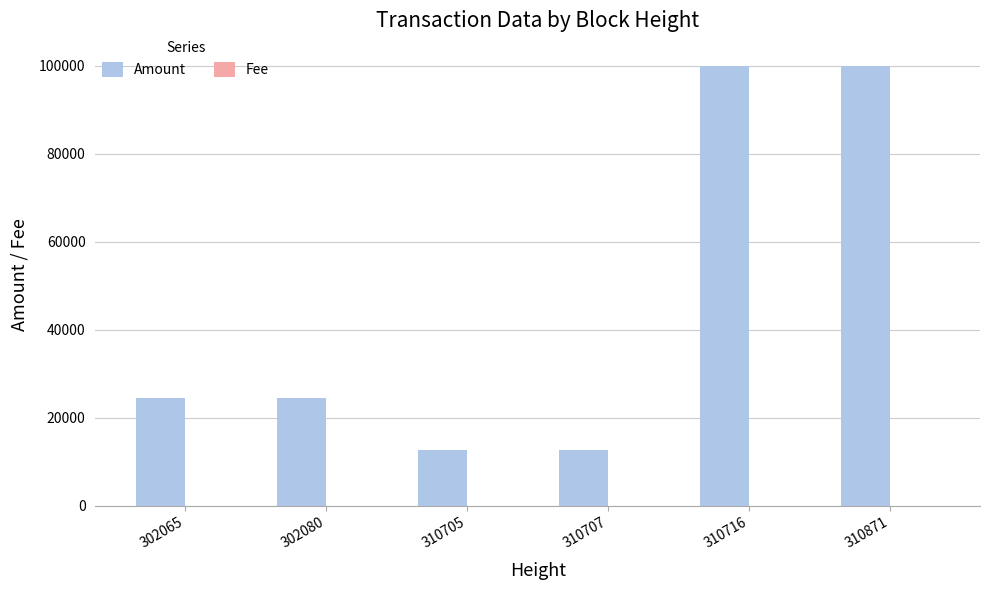

How many groups of bars are there?

6